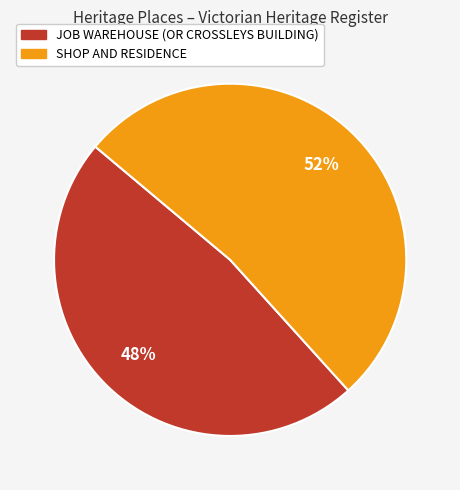

To the nearest percent, what is the difference between the largest and smallest slice percentages?

4%